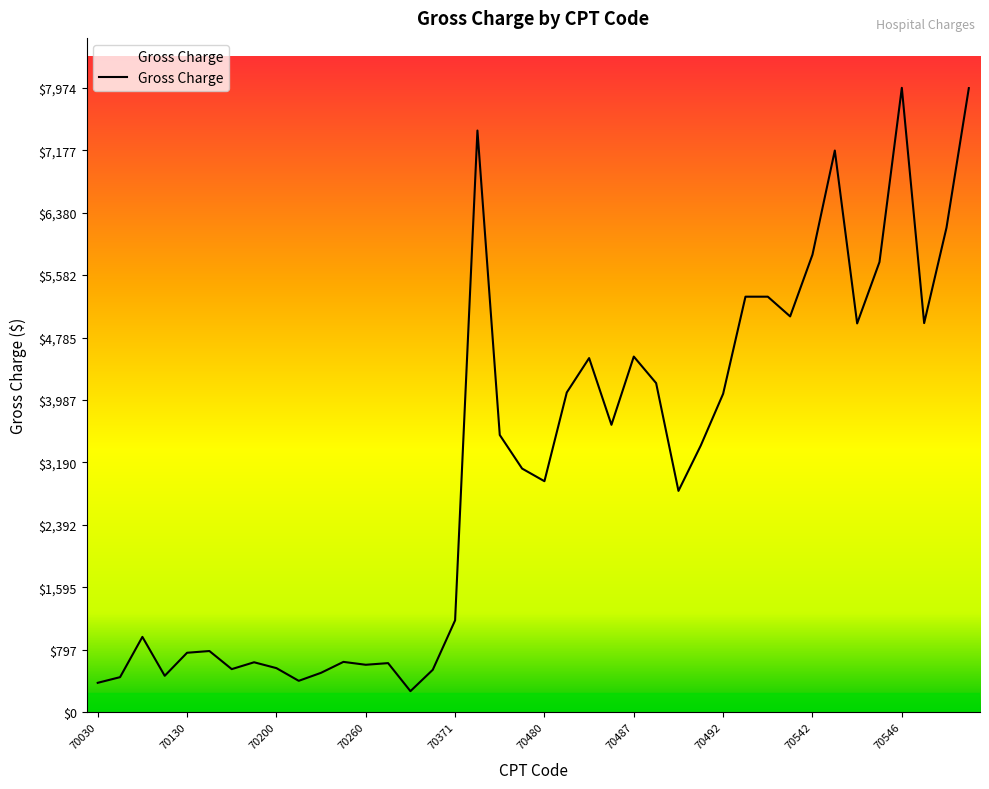

What is the difference between the maximum and minimum values?

7706.0